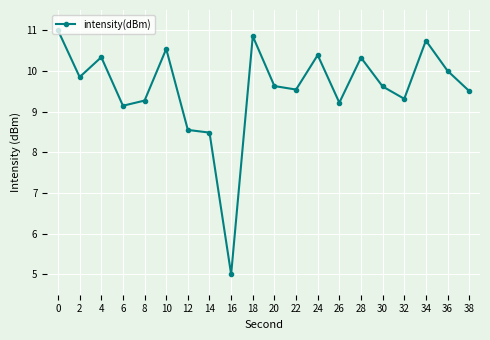

What is the difference between the maximum and minimum values?

6.0